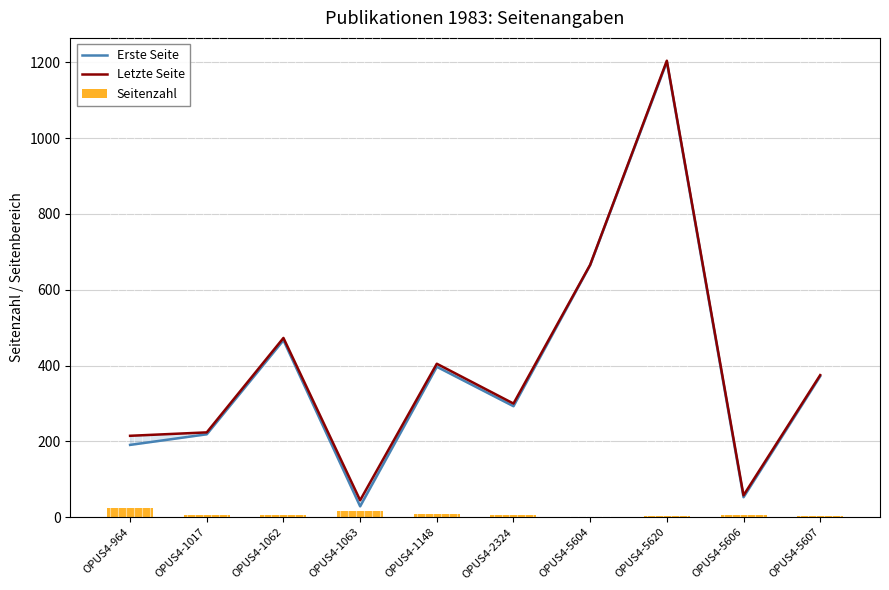

What is the difference between the highest and lowest values at OPUS4-1017?

219